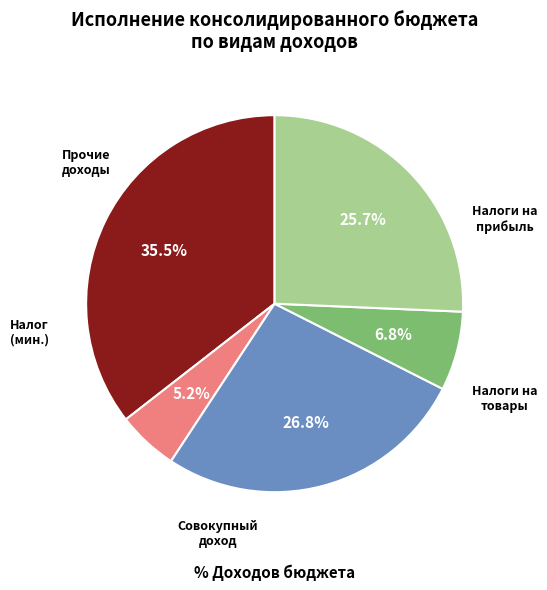

Does any single category account for the majority?

No